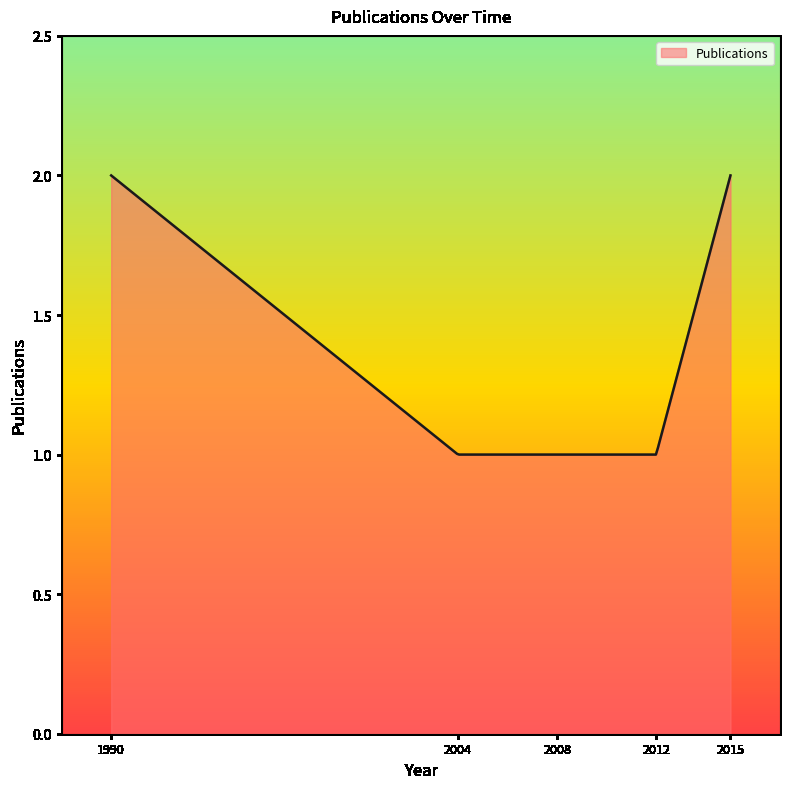

Is this an area chart (filled region under the line)?

Yes